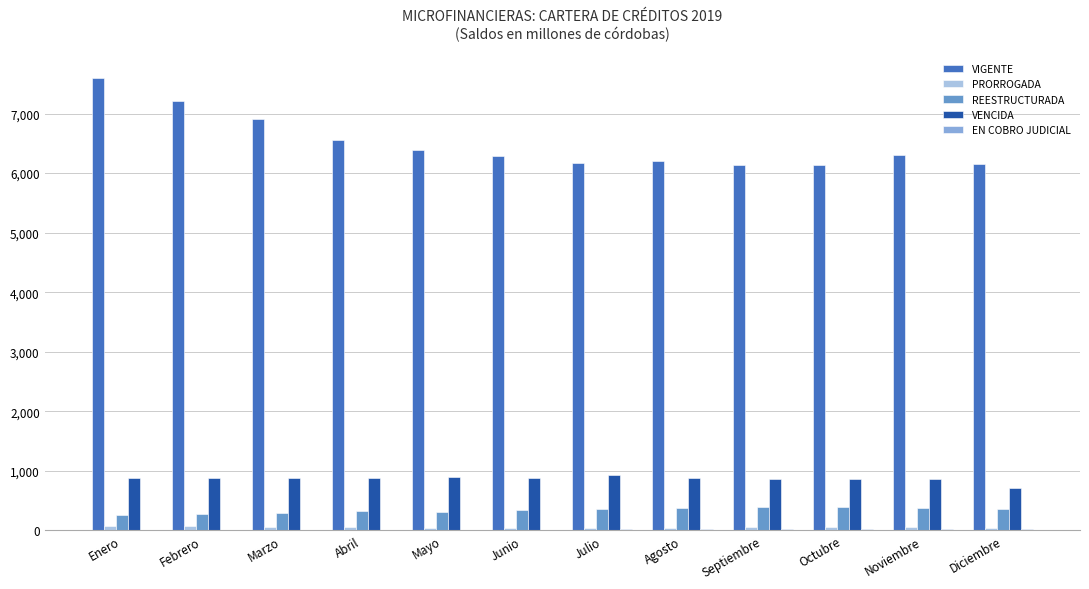

Is the value of VIGENTE at Noviembre greater than the value of VENCIDA at Septiembre?

Yes